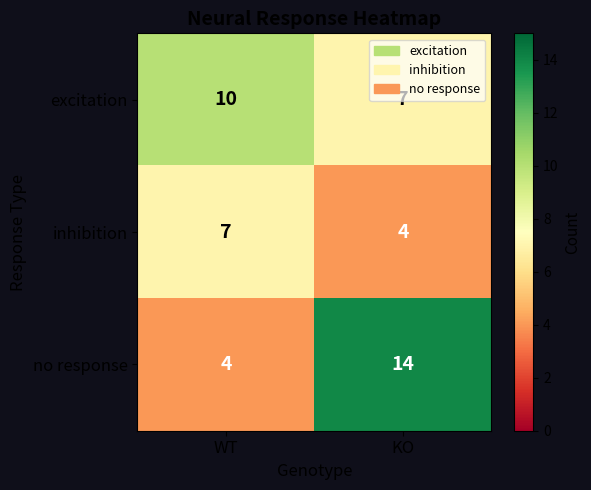

Which series has the widest spread of values?

no response